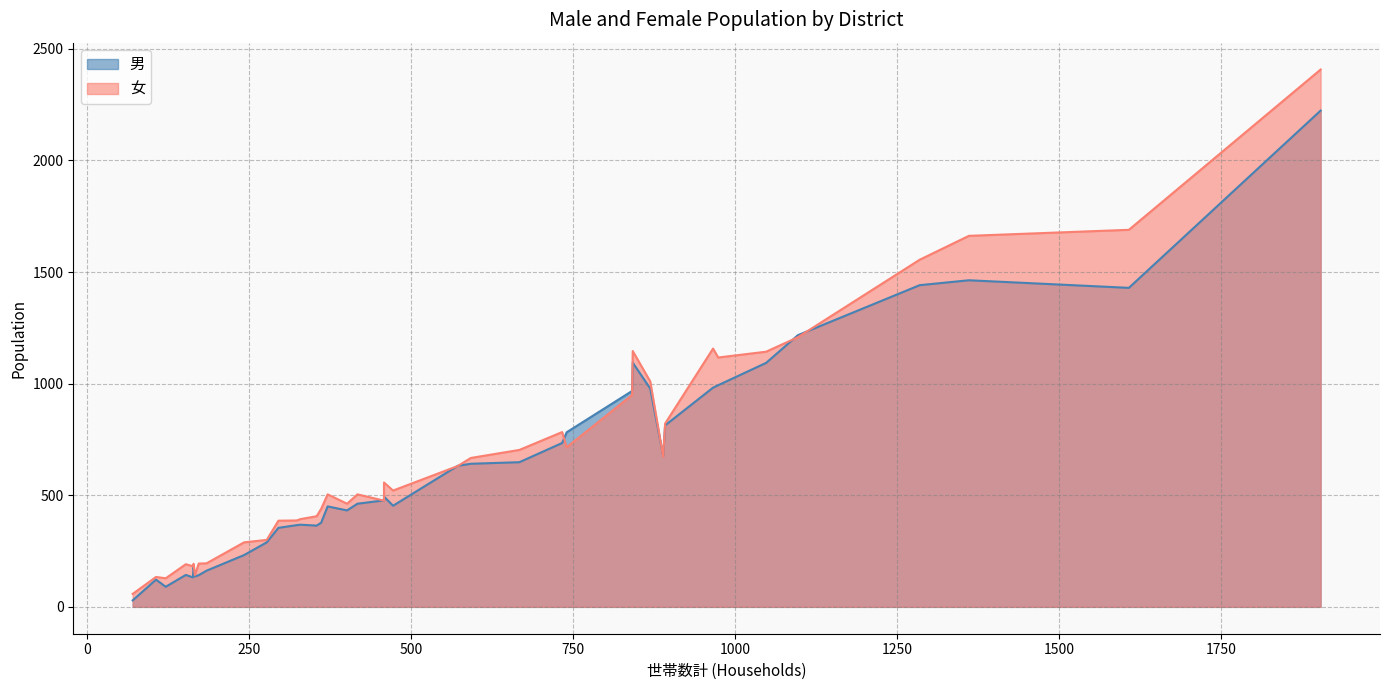

How many data points in 男 are above 477?

19